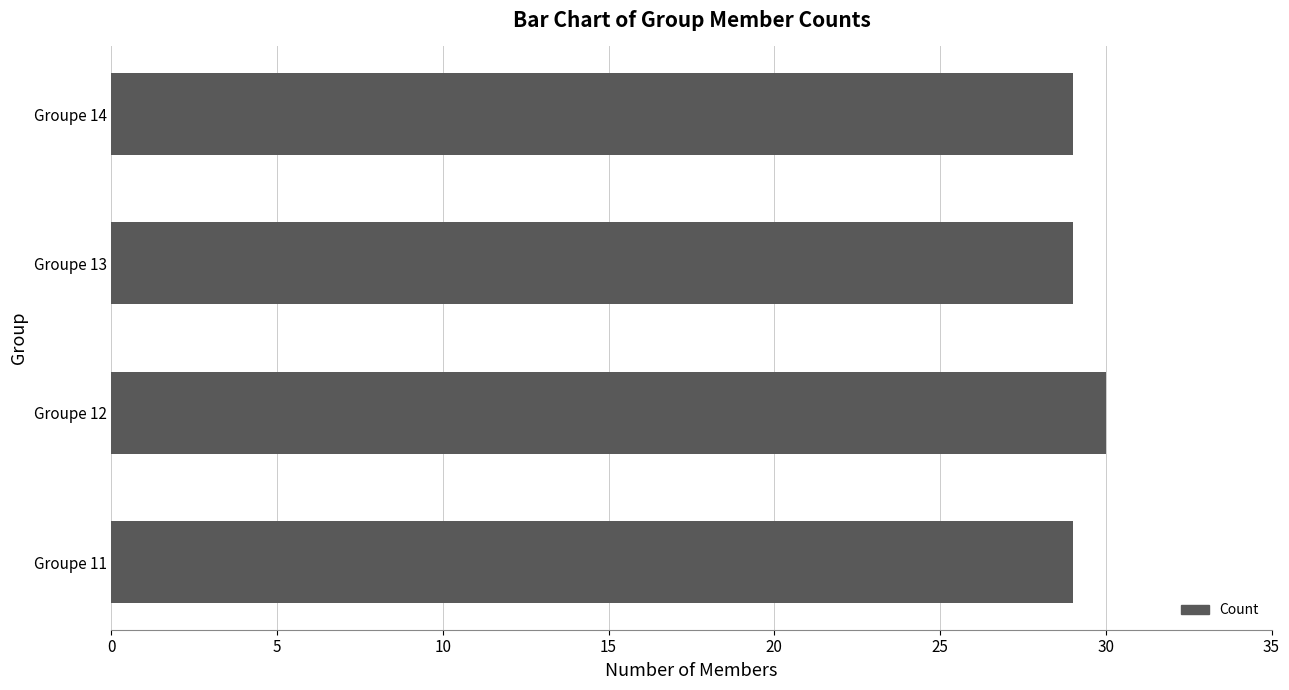

What is the maximum value shown in the chart?

30